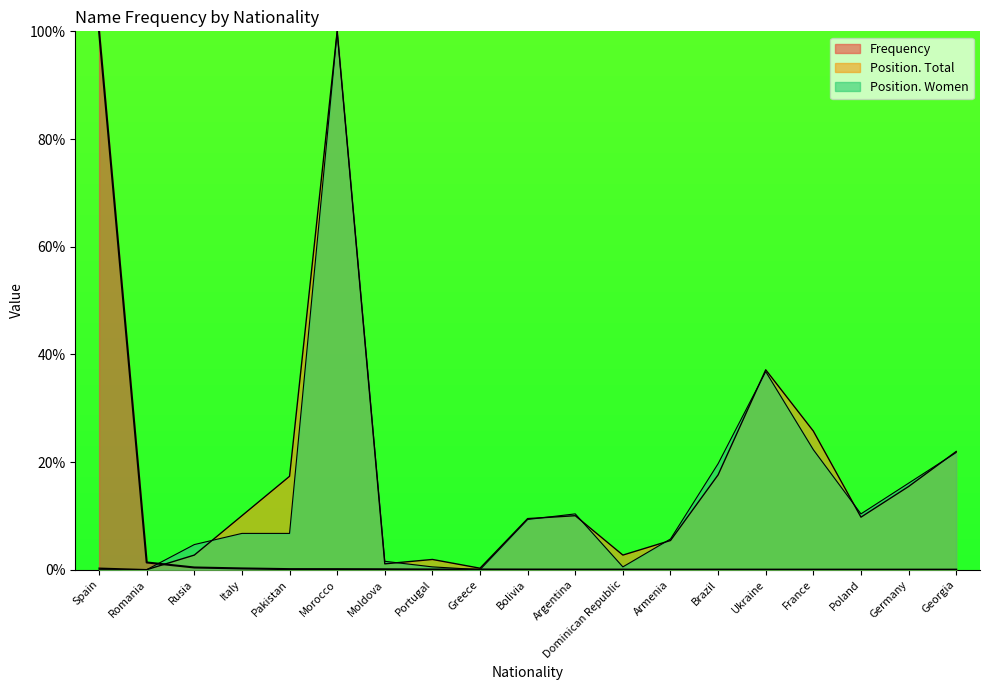

Between Spain and Romania, which series saw the biggest shift?

Frequency